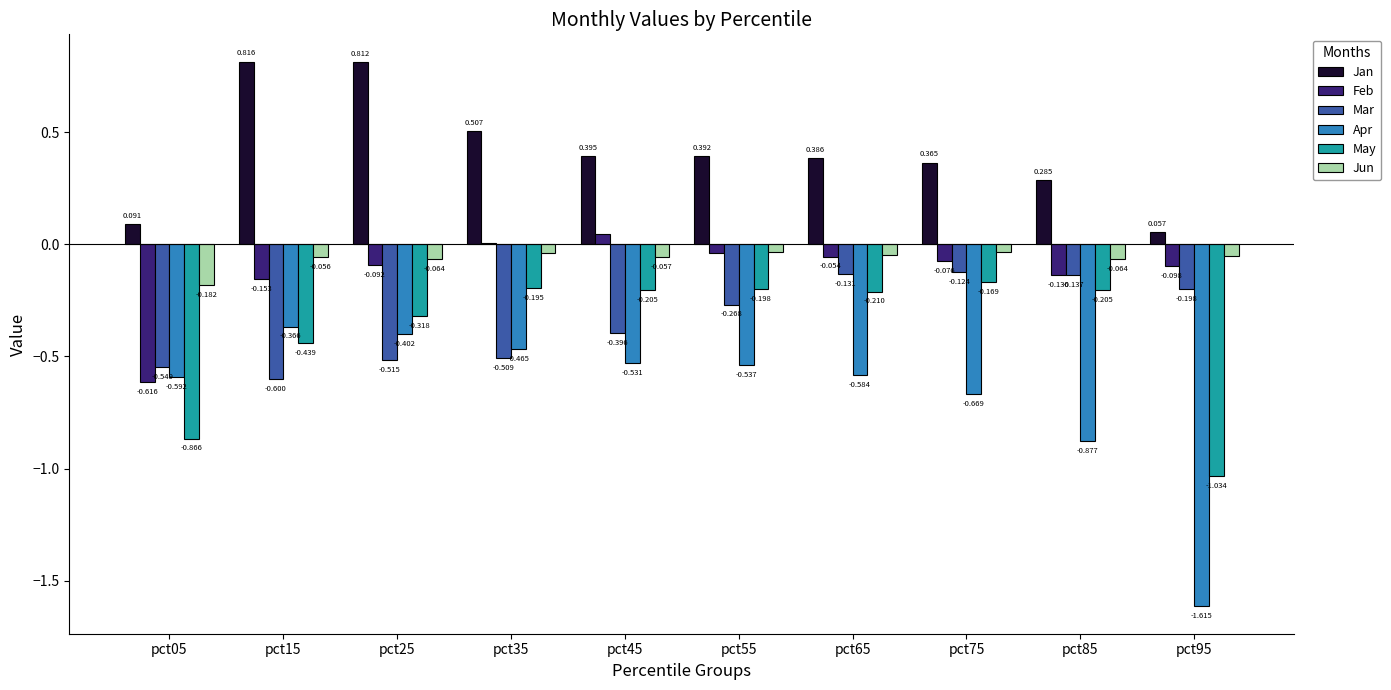

Between pct05 and pct65, which series saw the biggest shift?

May